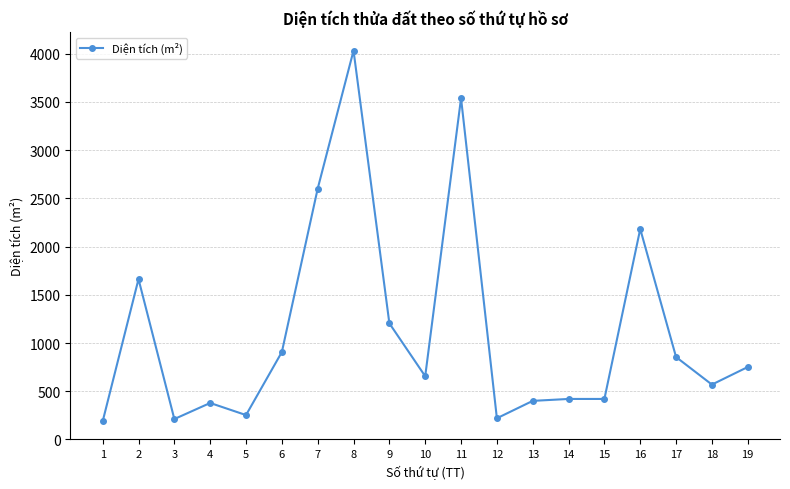

Where is the first local minimum?

3